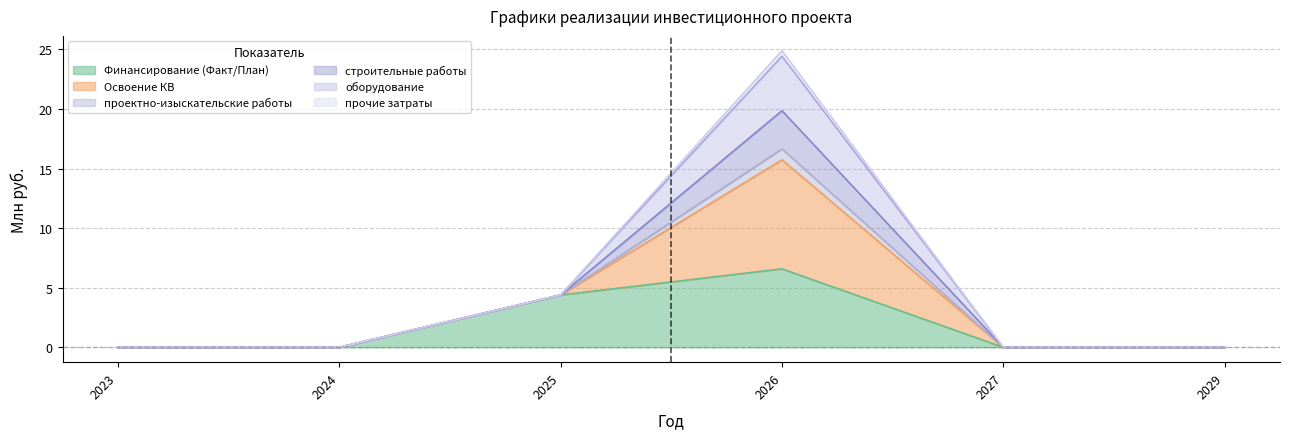

What is the difference between the highest and lowest values at 2026?

18.3